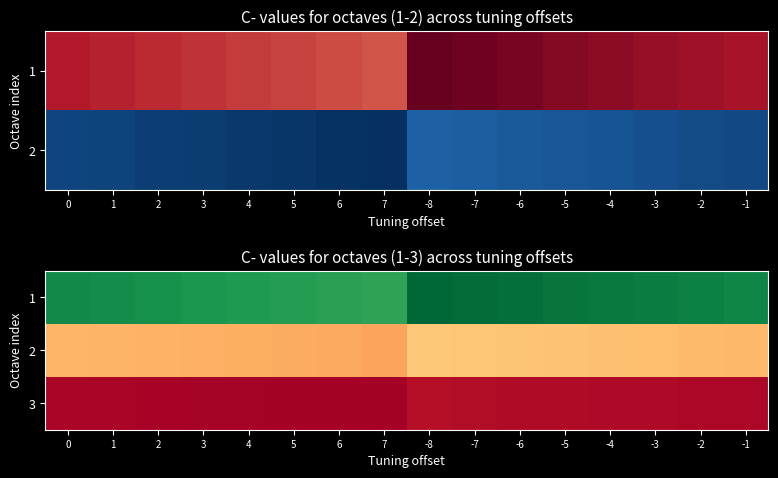

What is the difference between the second highest and second lowest values in the 3 series?

20